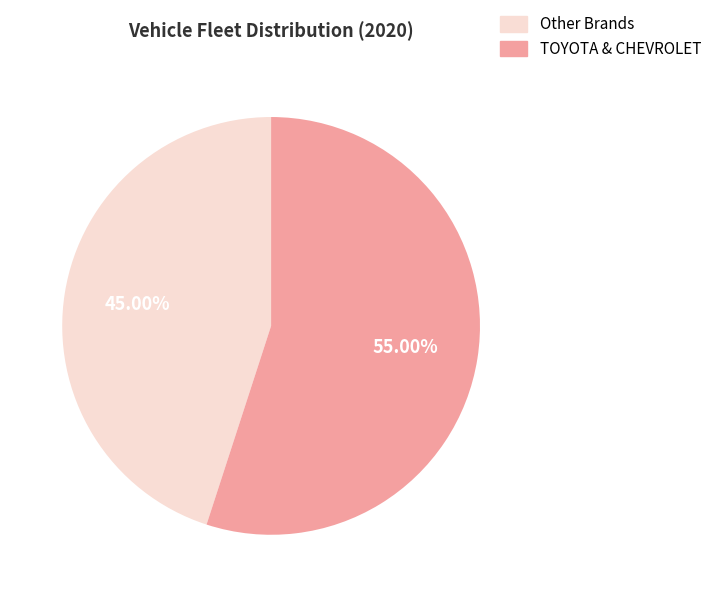

Is Other Brands the majority of the pie?

No